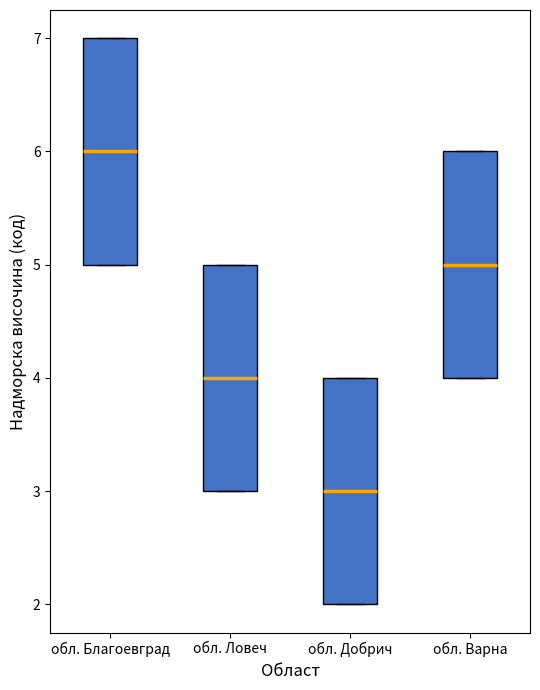

Which box has the lowest median line?

обл. Добрич